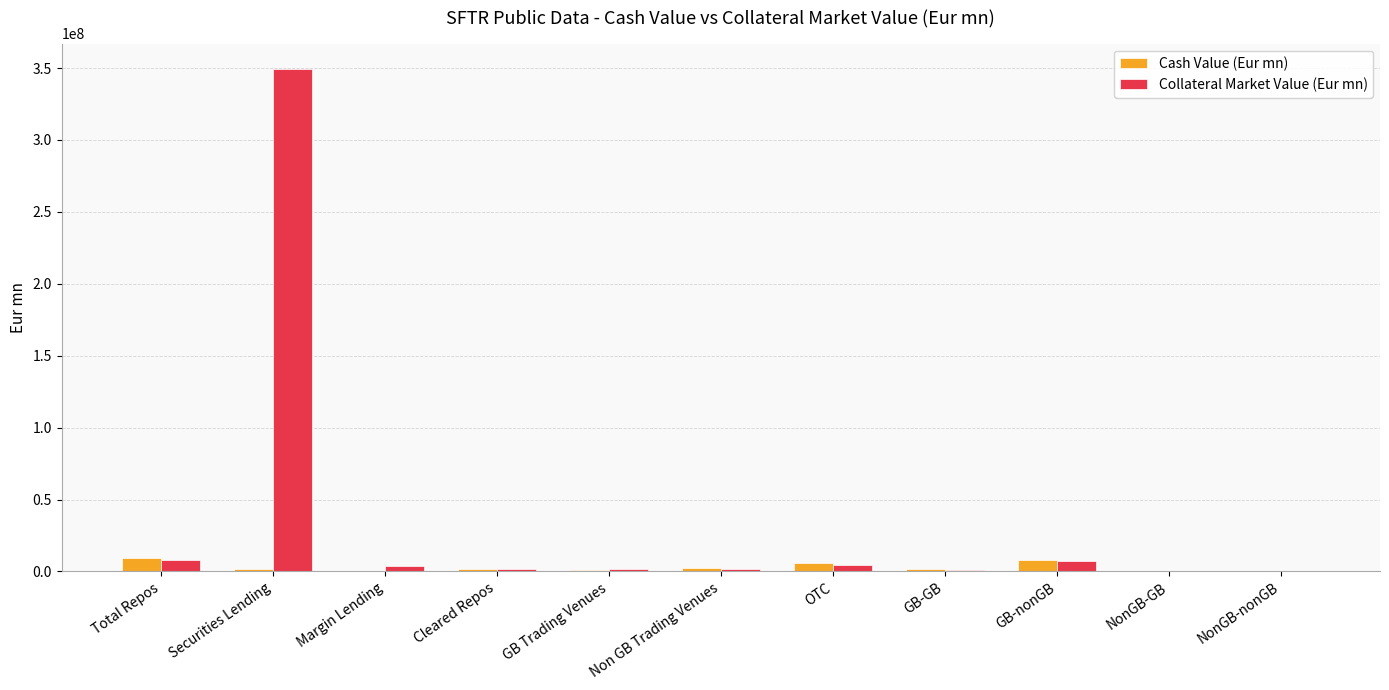

Where is Collateral Market Value (Eur mn) nearest to the value 174742977?

Total Repos